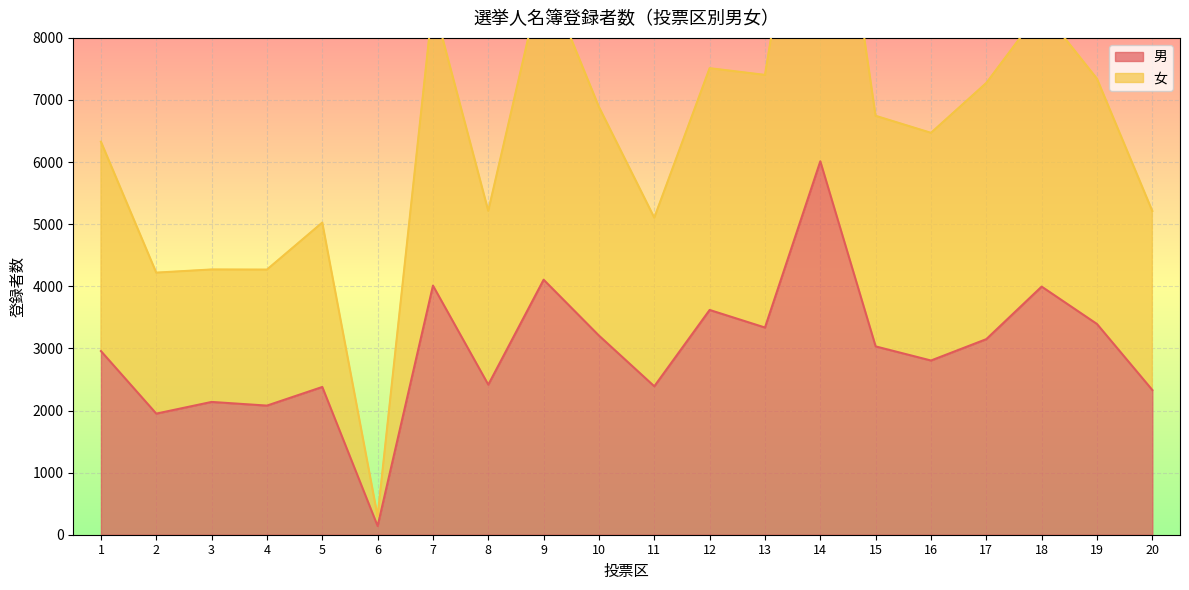

What is the total value across all series at 2?

6170